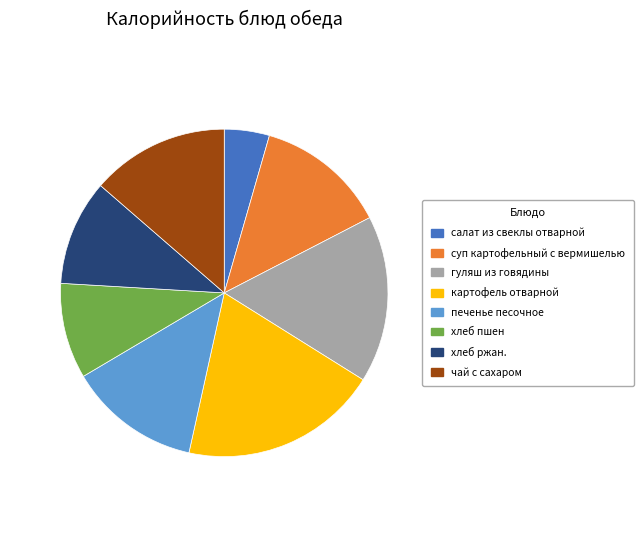

Is there a majority slice in this chart?

No